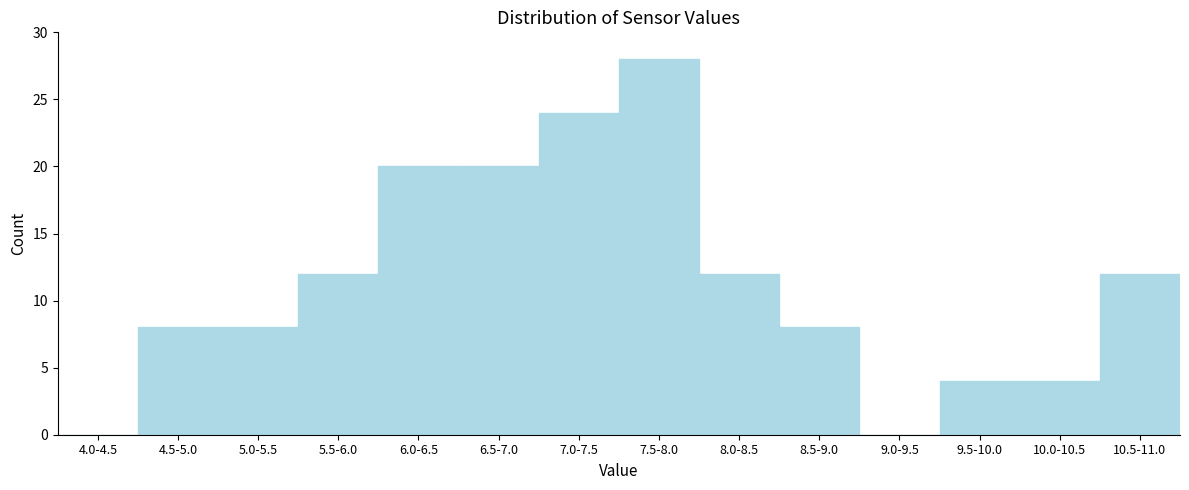

Reading left to right, extract all data points from this chart.

4.0-4.5=0	4.5-5.0=8	5.0-5.5=8	5.5-6.0=12	6.0-6.5=20	6.5-7.0=20	7.0-7.5=24	7.5-8.0=28	8.0-8.5=12	8.5-9.0=8	9.0-9.5=0	9.5-10.0=4	10.0-10.5=4	10.5-11.0=12